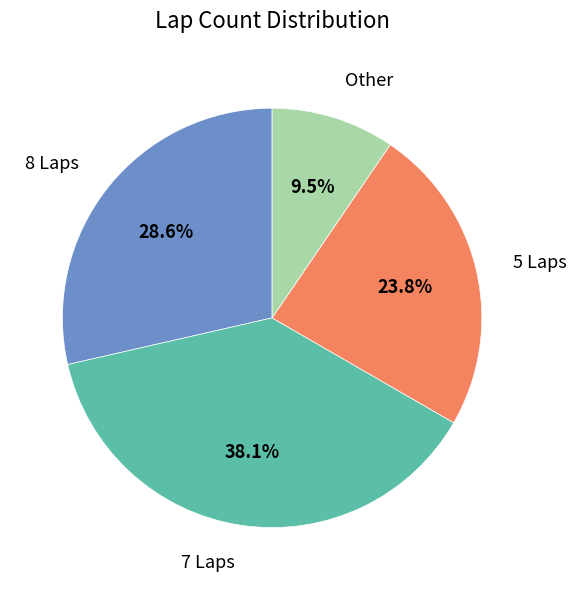

Does any single category account for the majority?

No